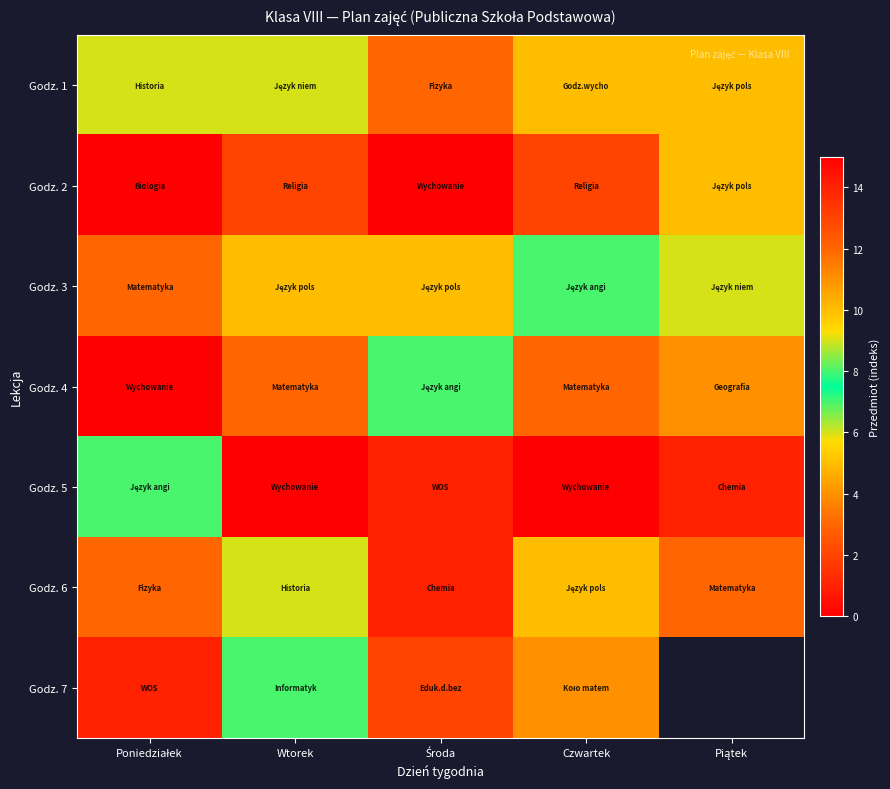

True or false: Godz. 2 has a value of 6.8 at Piątek.

False